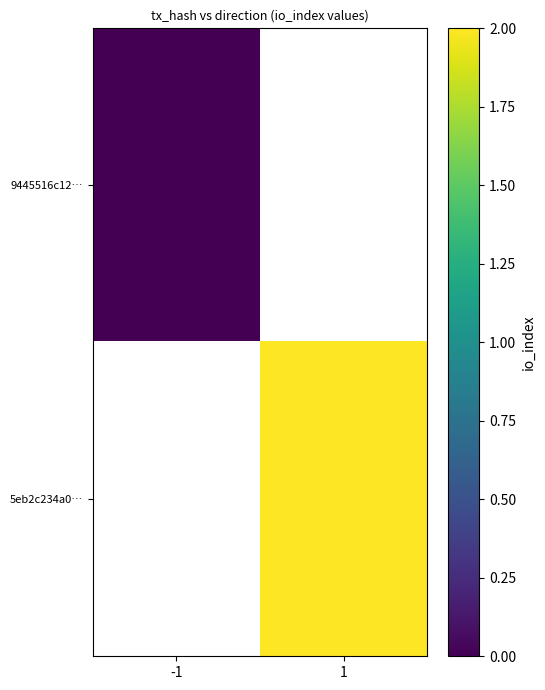

Which label corresponds to the smallest value in the chart?

-1